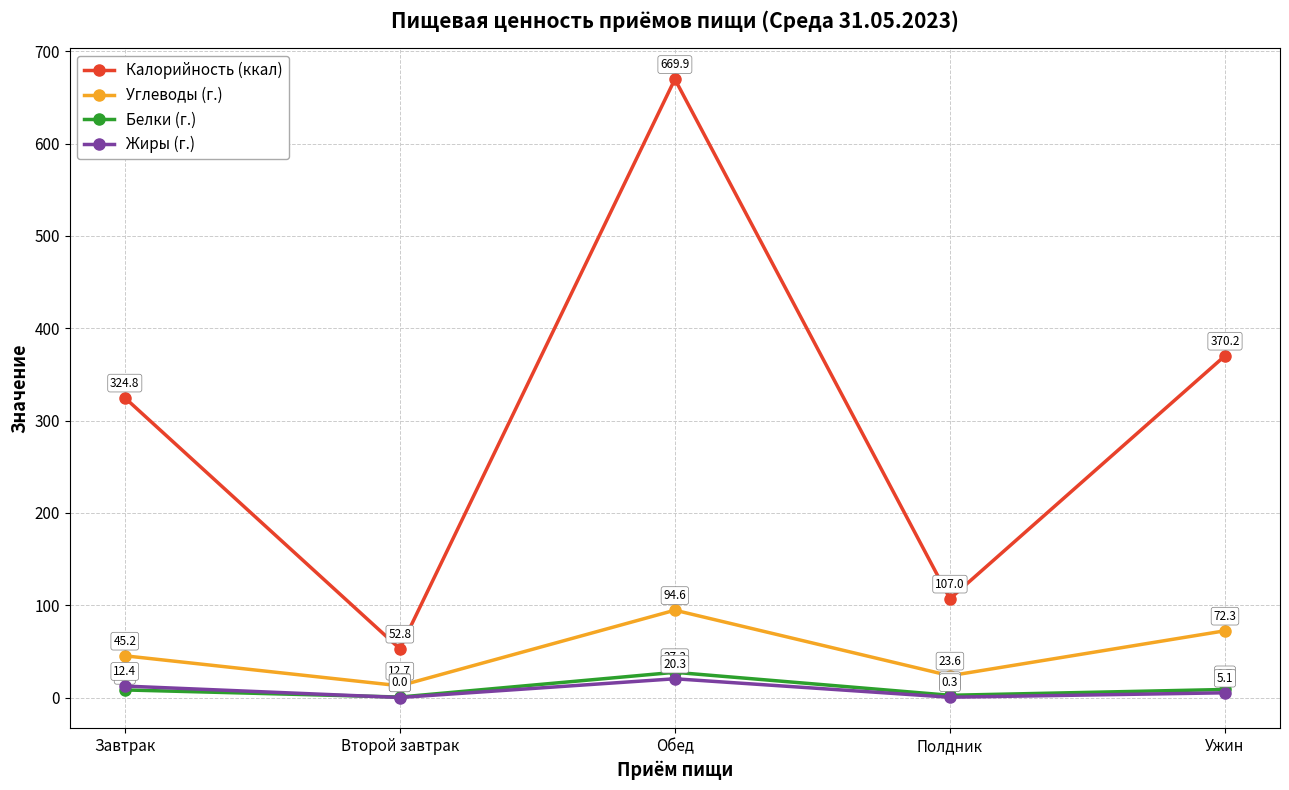

What are all the series names shown in the legend?

Калорийность (ккал), Углеводы (г.), Белки (г.), Жиры (г.)